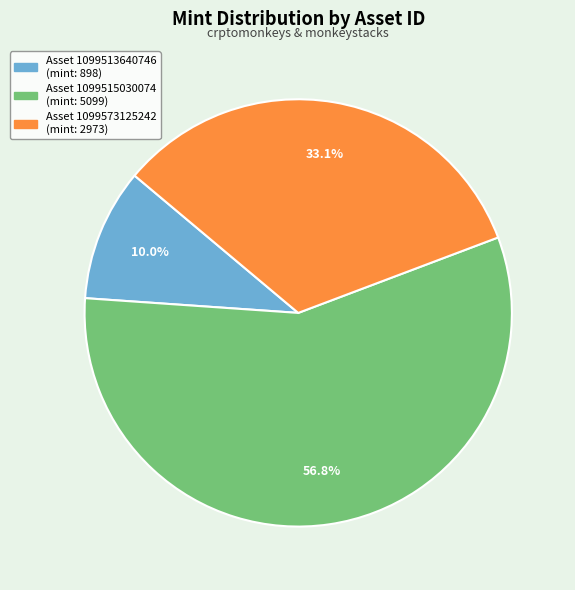

Is there any slice that represents more than half of the pie?

Yes